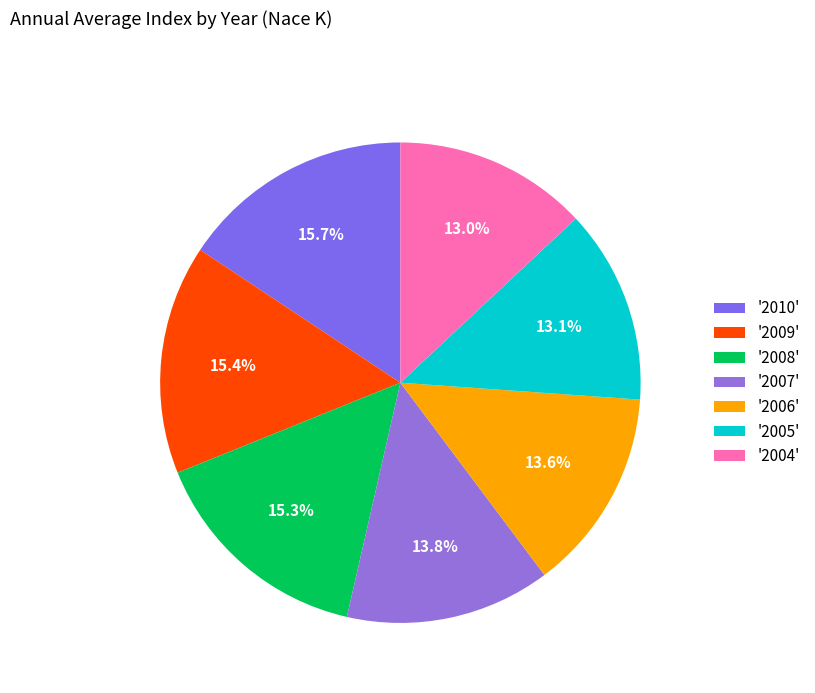

How many slices are in this pie chart?

7